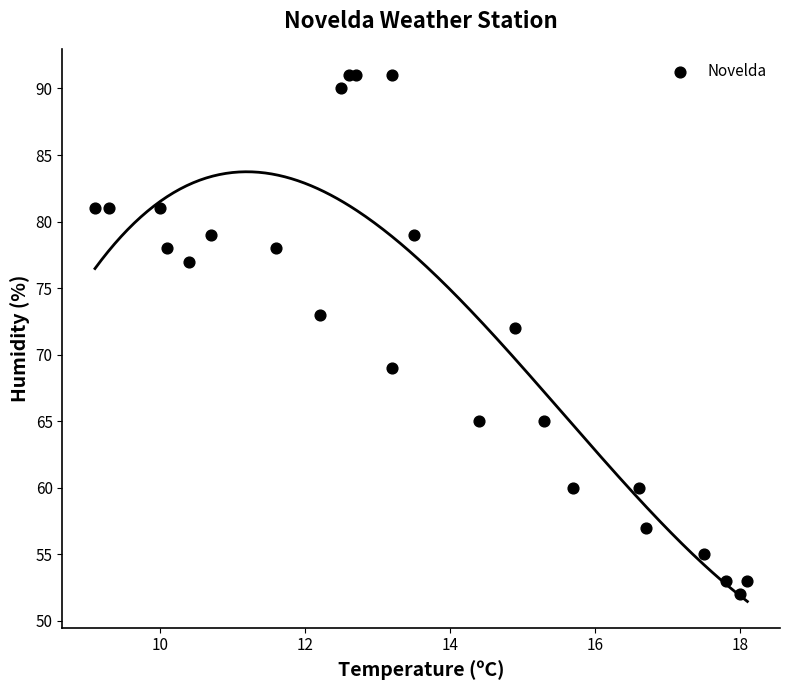

What is the range of Y values (max minus min)?

39